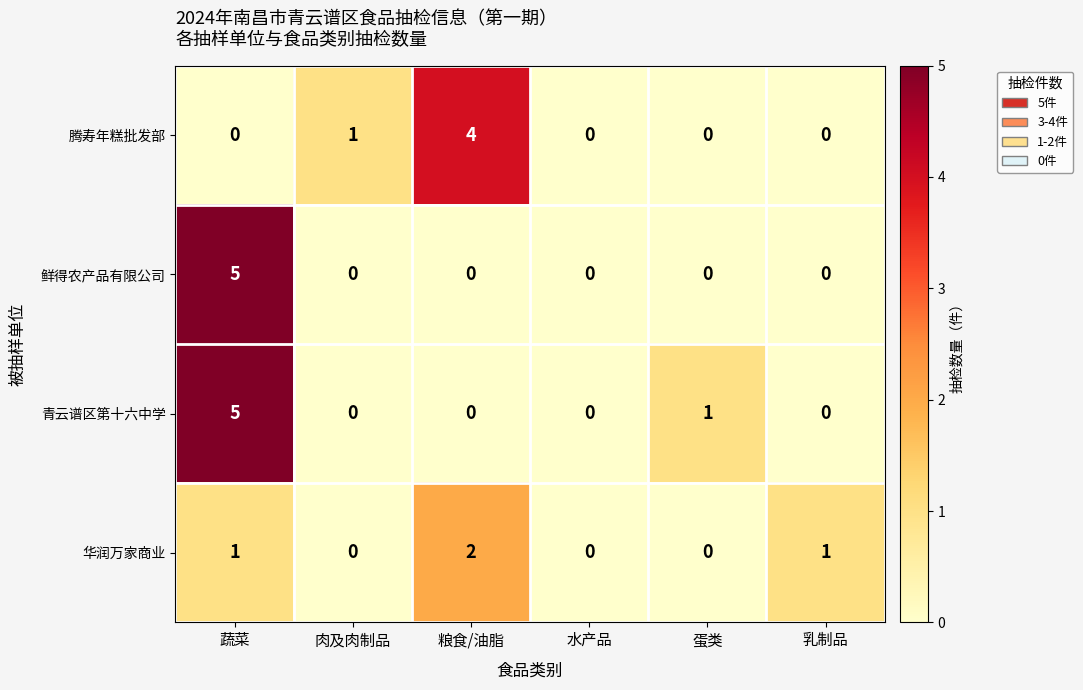

Is it true that 青云谱区第十六中学 equals -2 at 肉及肉制品?

False